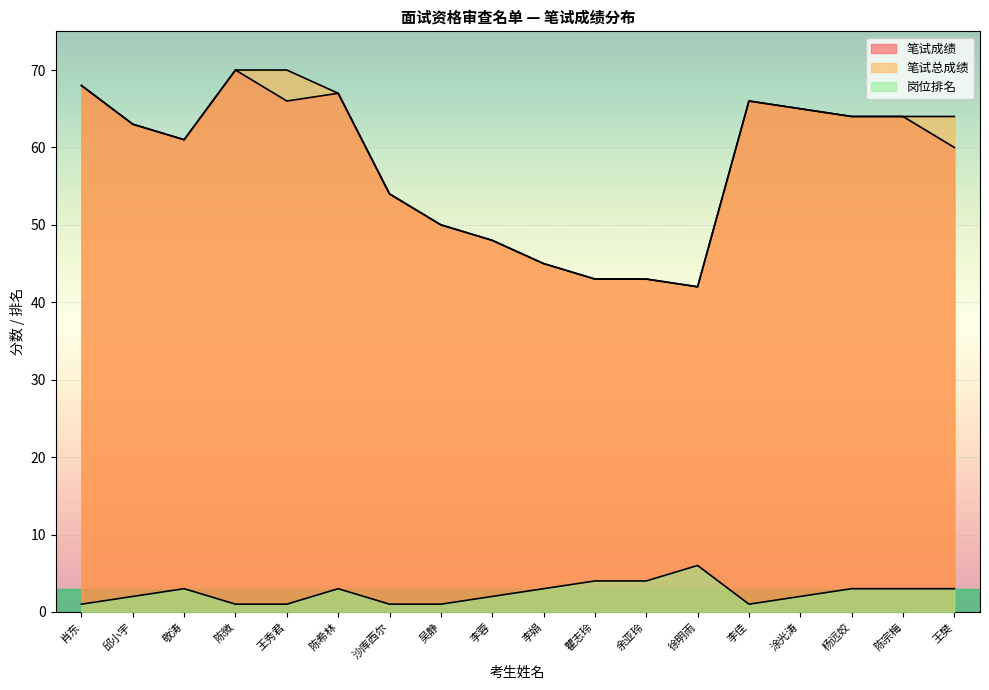

The value of 笔试成绩 at 敬涛 is 61. True or false?

True